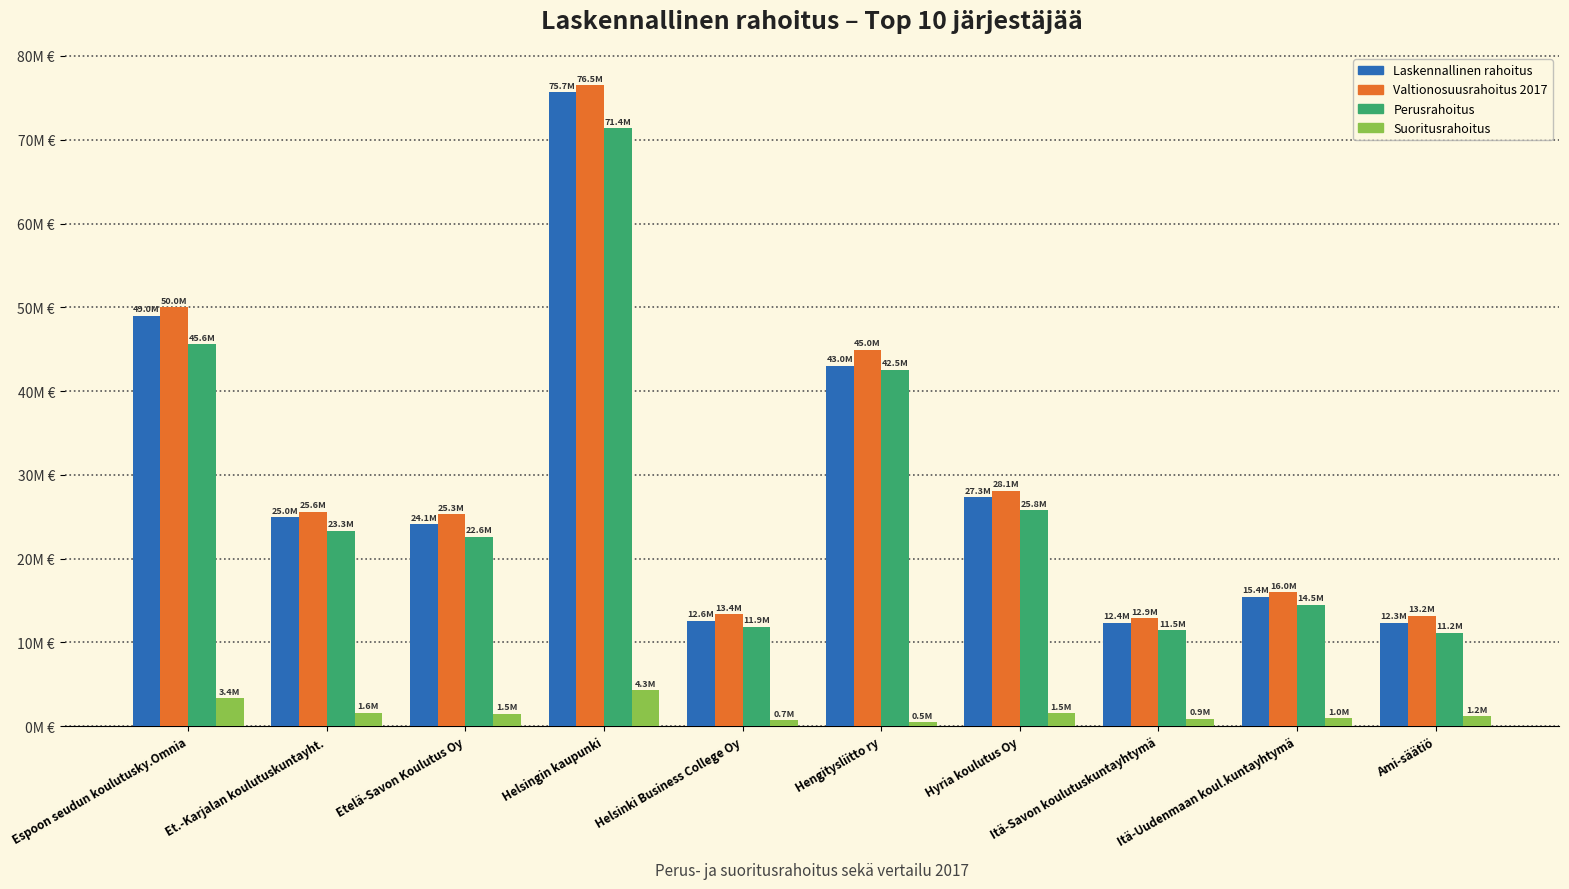

What is the label of the 7th bar from the right?

Helsingin kaupunki